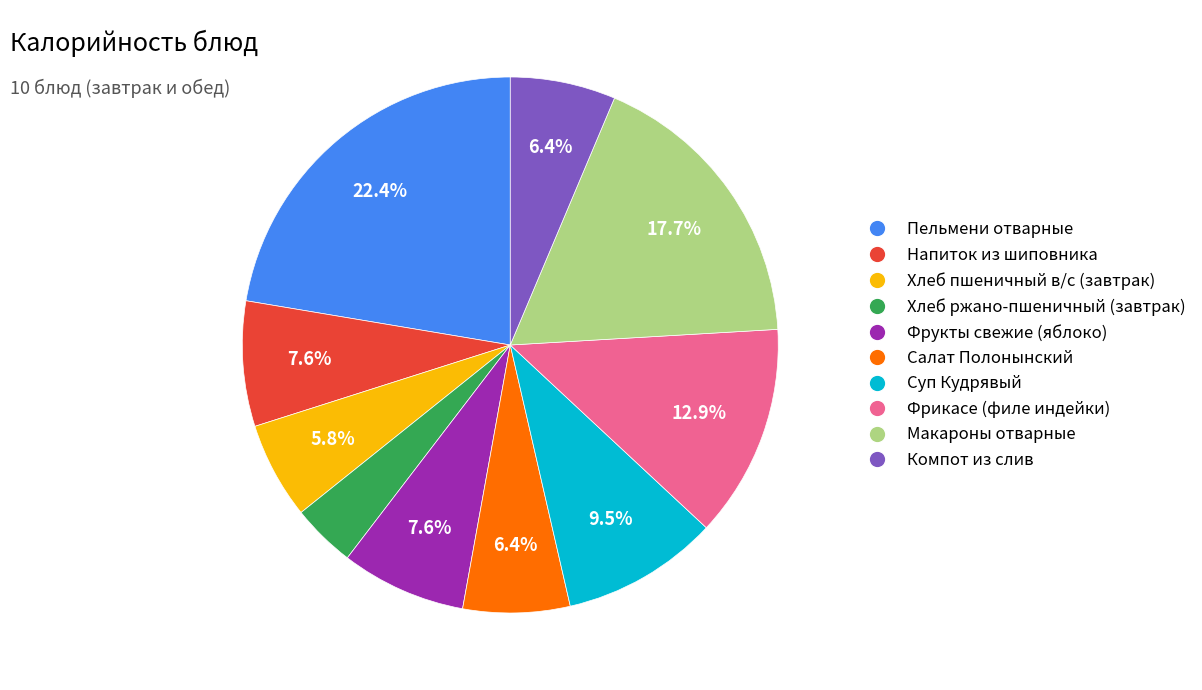

Which category has the biggest portion of the pie?

Пельмени отварные